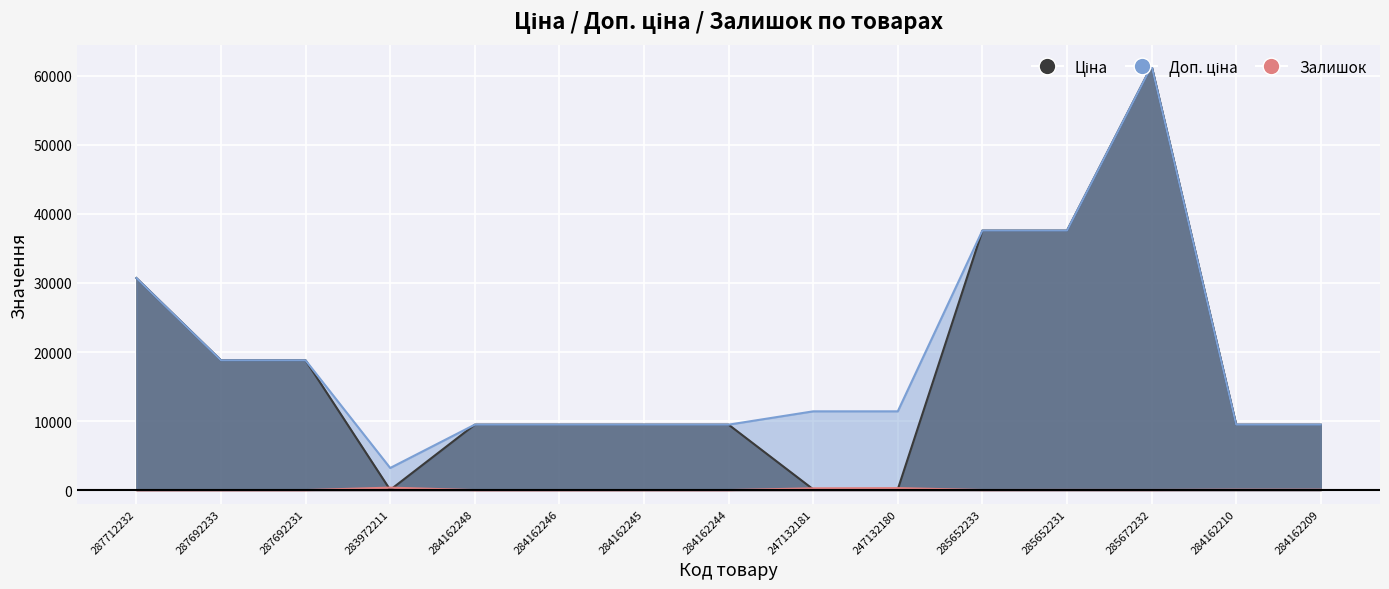

What is the sum of the Залишок values at 284162246 and 284162209?

53.0